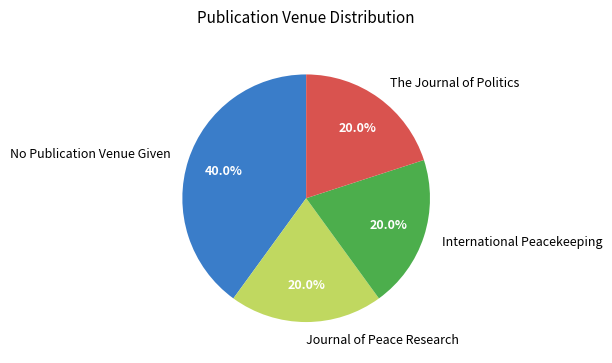

What is the total percentage of Journal of Peace Research and International Peacekeeping?

40.0%